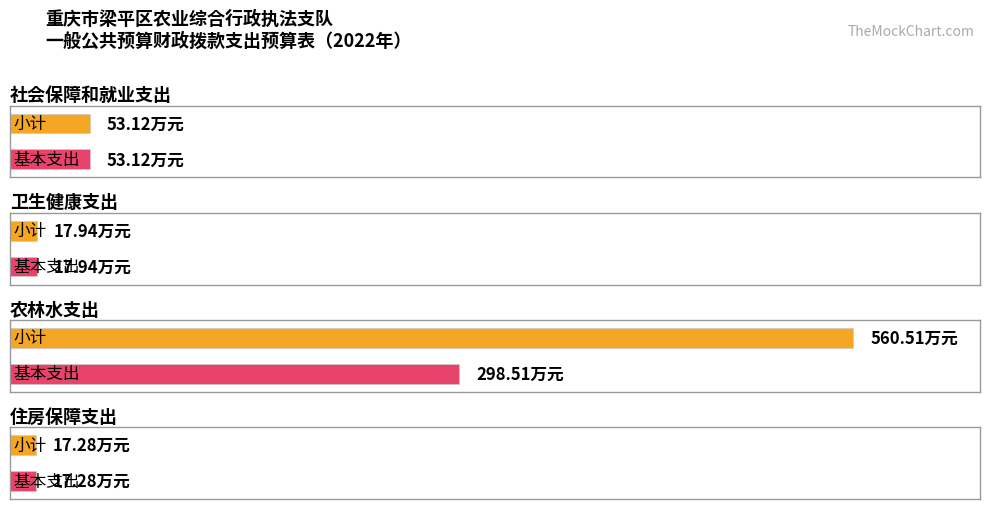

What position from the left is 农林水支出?

3